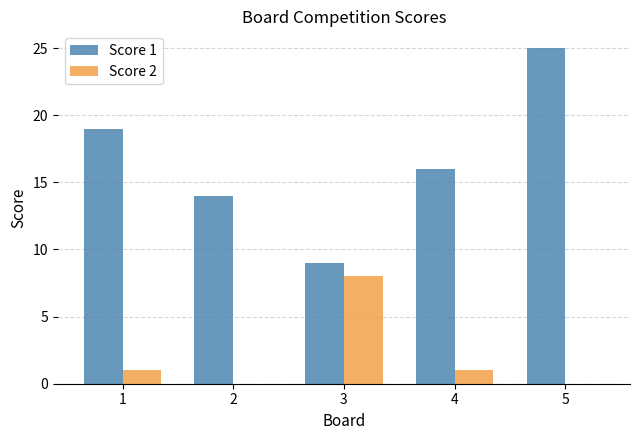

Which series has the widest spread of values?

Score 1